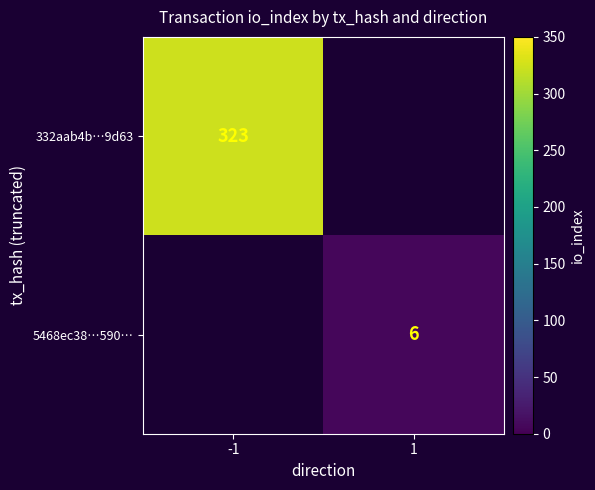

Is it true that 5468ec38…590… equals 8 at 1?

False